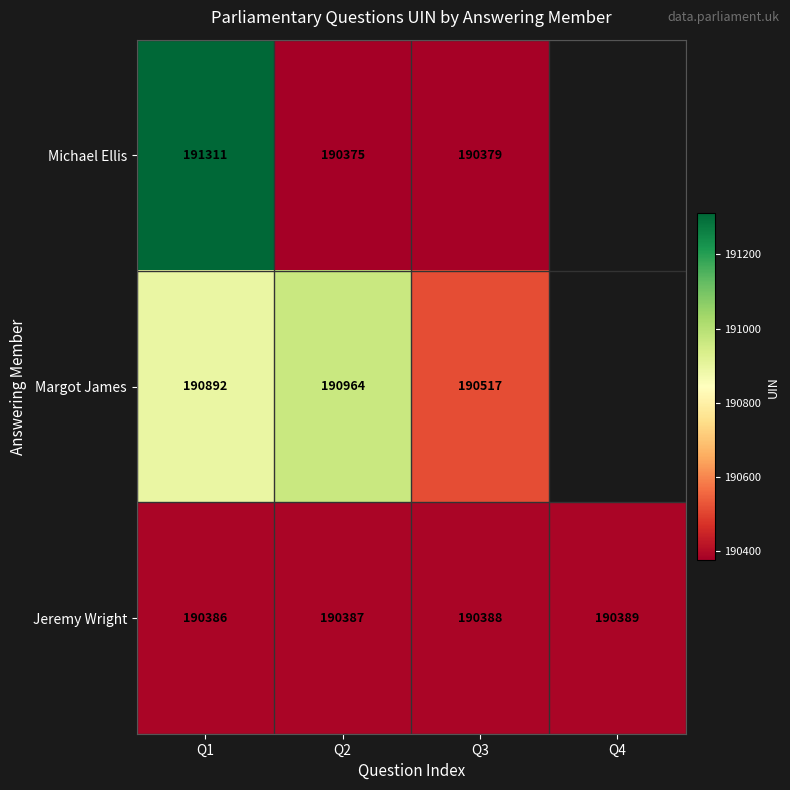

Count the Jeremy Wright values in the range 190387 to 190389.

3